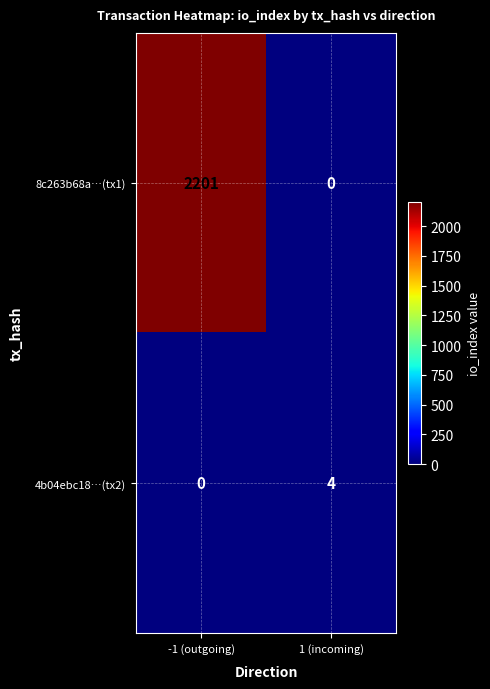

Reading left to right, list all the values displayed in this chart.

8c263b68a…(tx1): -1 (outgoing)=2201	1 (incoming)=0
4b04ebc18…(tx2): -1 (outgoing)=0	1 (incoming)=4